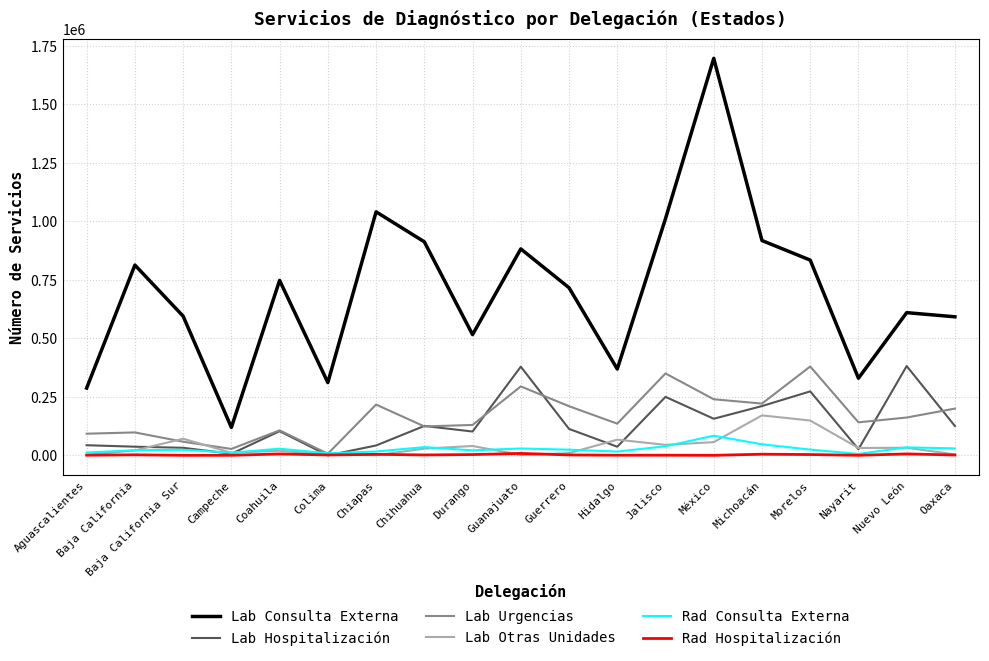

Between Campeche and Chihuahua, which series saw the biggest shift?

Lab Consulta Externa